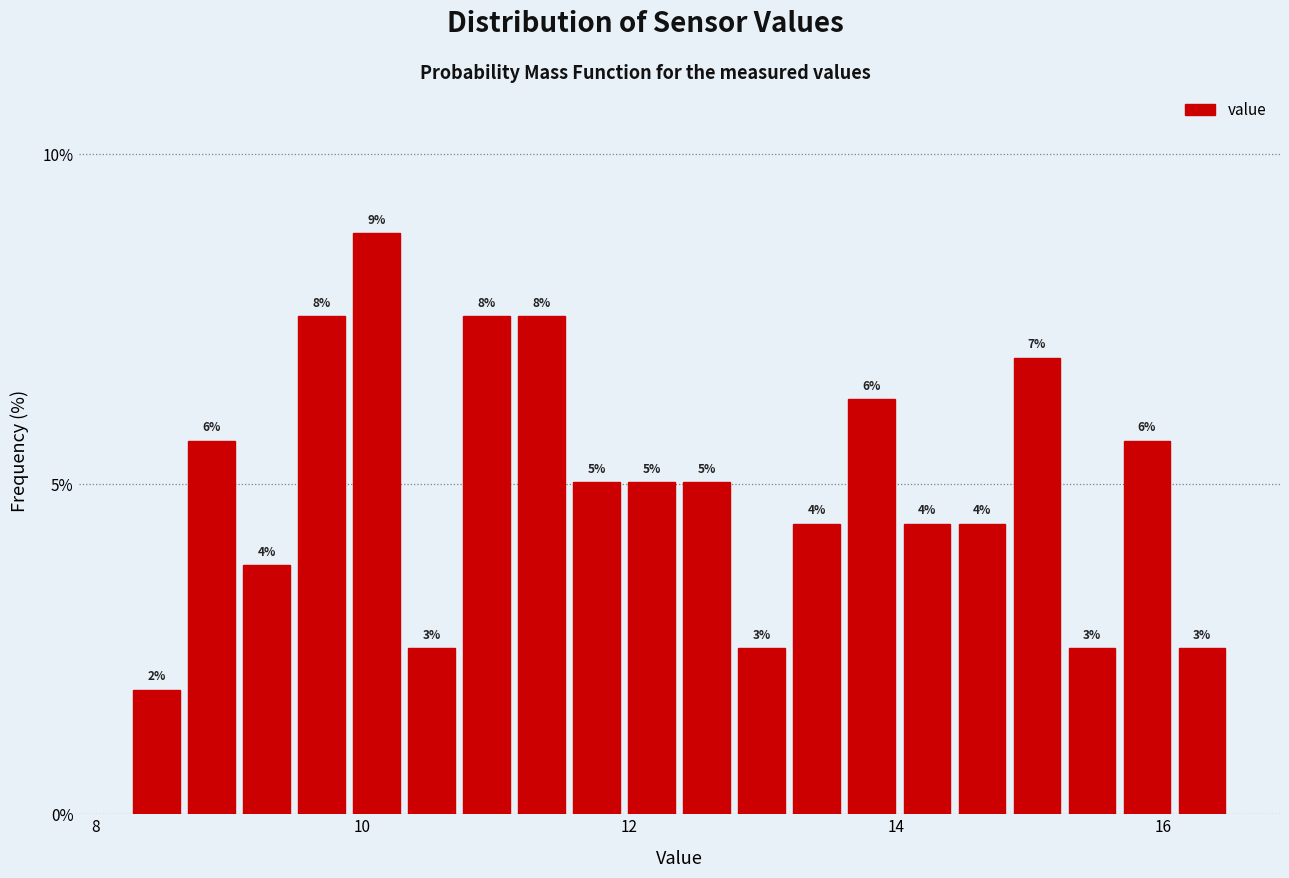

Read against the x-axis, roughly where is the centre of the tallest bar?

10.2